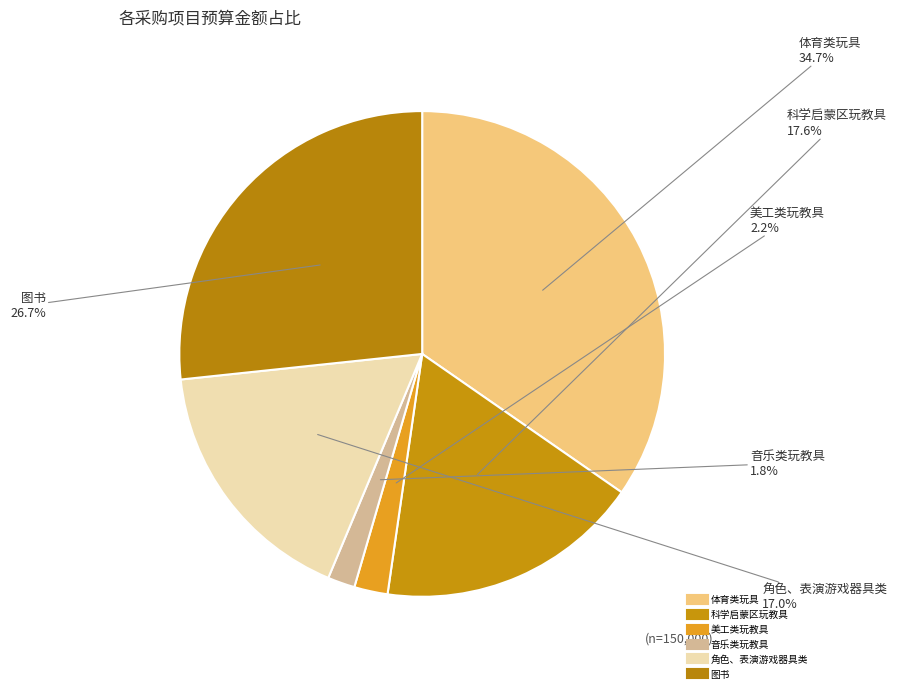

What percentage do 图书 and 科学启蒙区玩教具 together represent?

44.3%